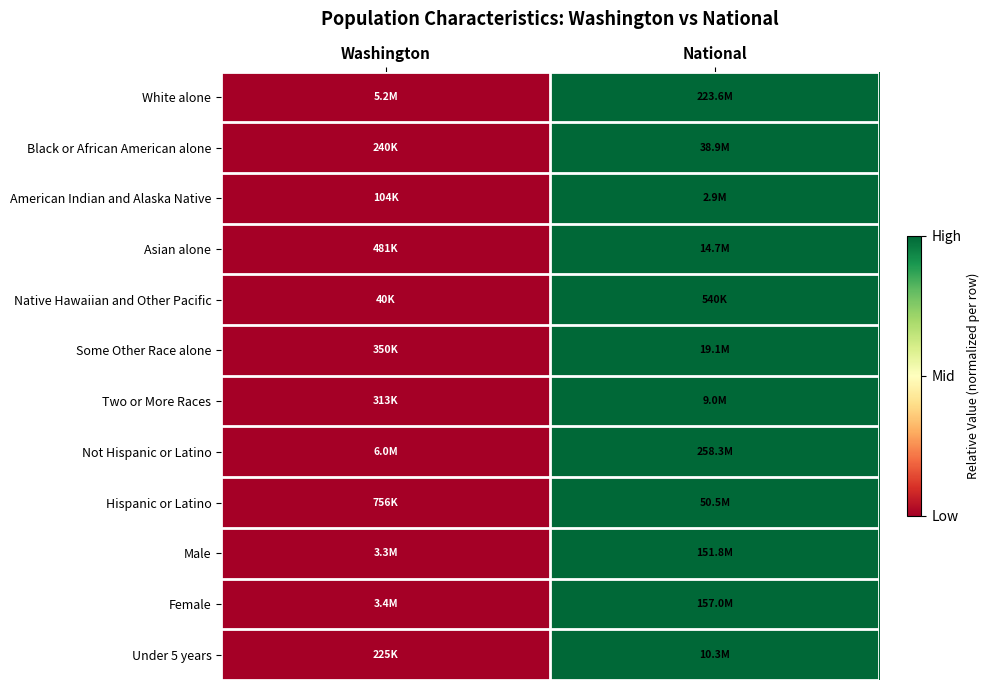

How many categories are shown in the chart?

2